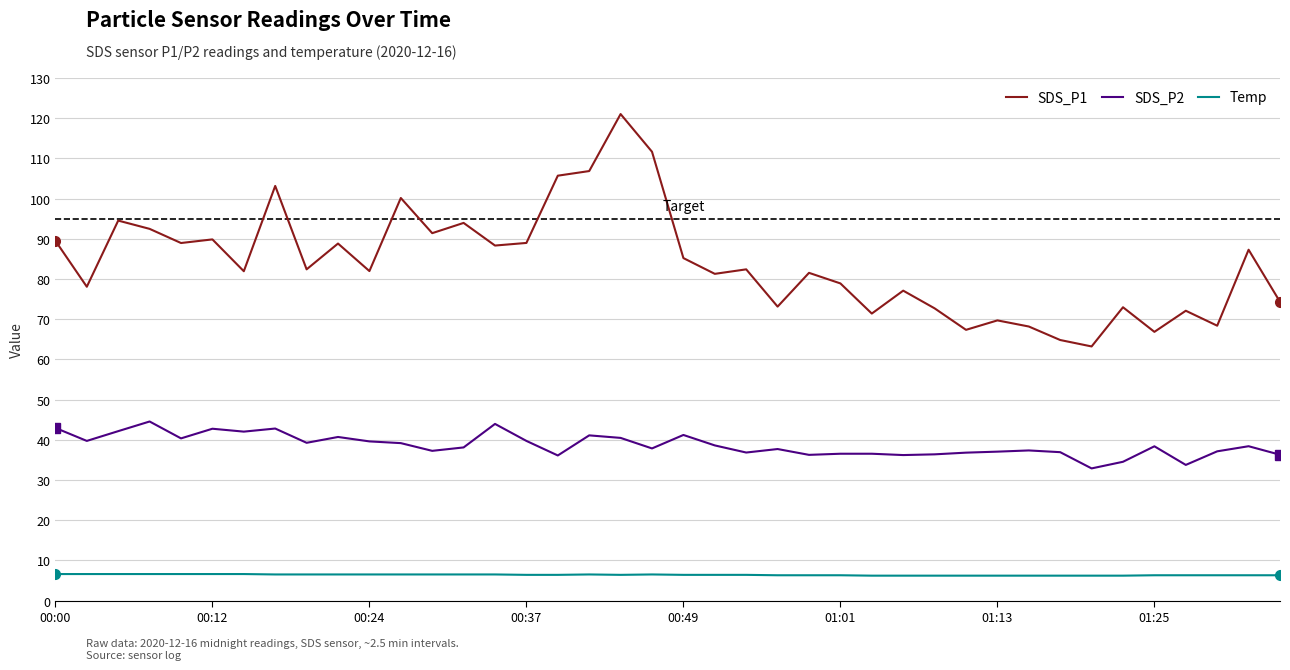

What is the maximum value shown in the chart?

121.0